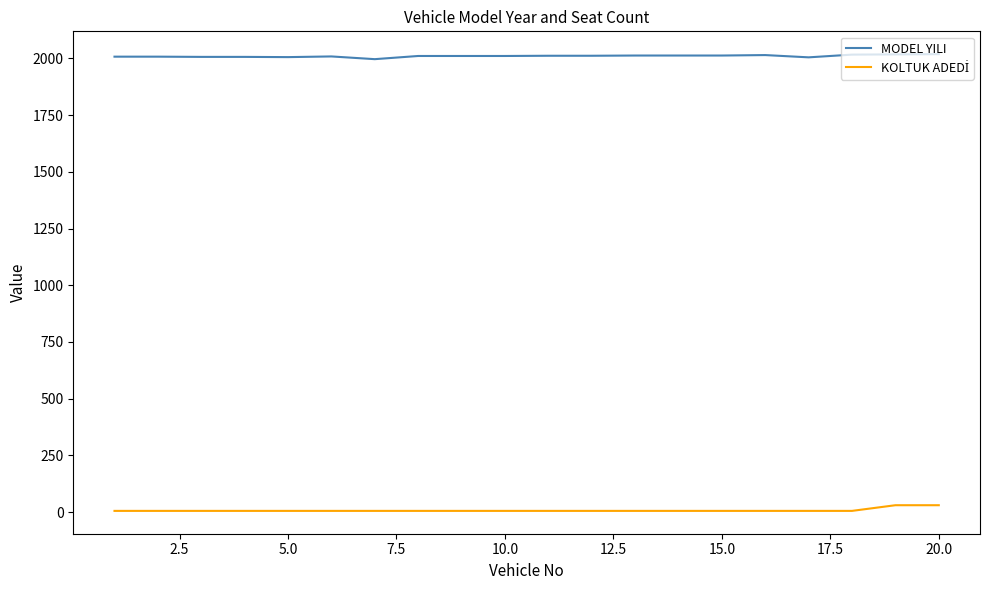

What is the maximum value shown in the chart?

2019